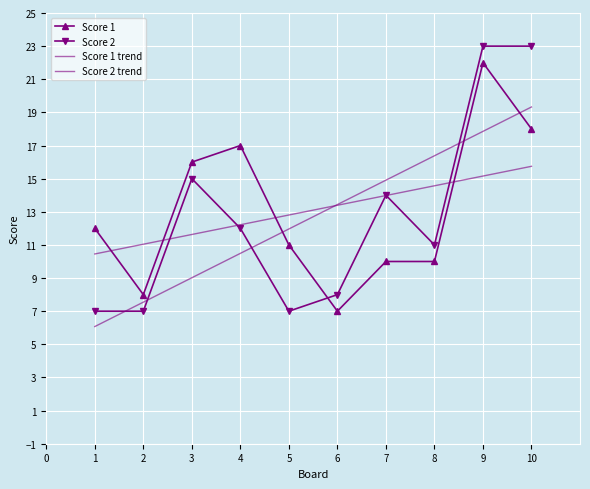

Between 1 and 10, which series saw the biggest shift?

Score 2